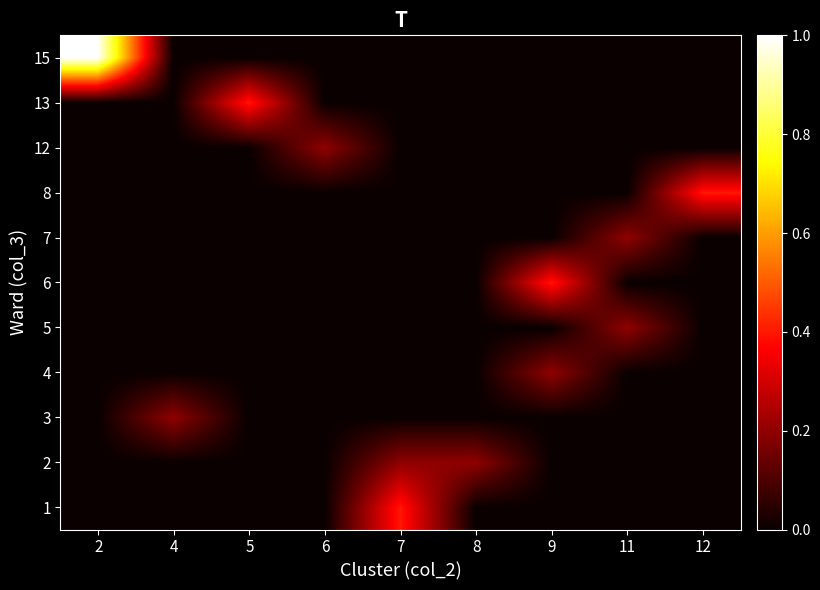

What is the total value across all series at 9?

0.6